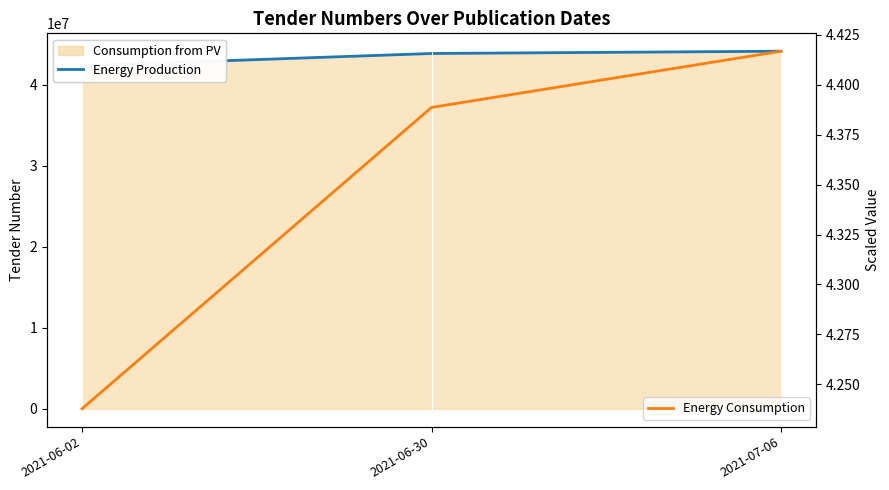

How many Energy Production values are between 42376860 and 44168681?

3